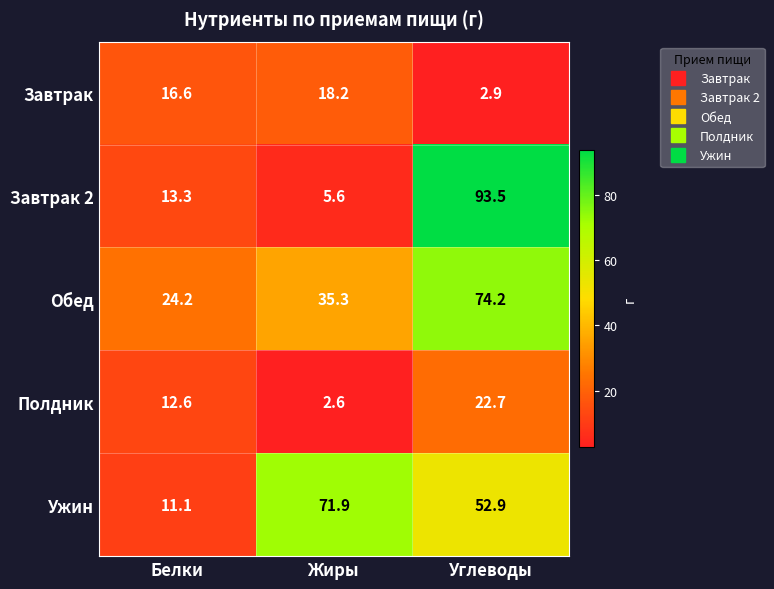

At which label is Завтрак closest to 10?

Белки